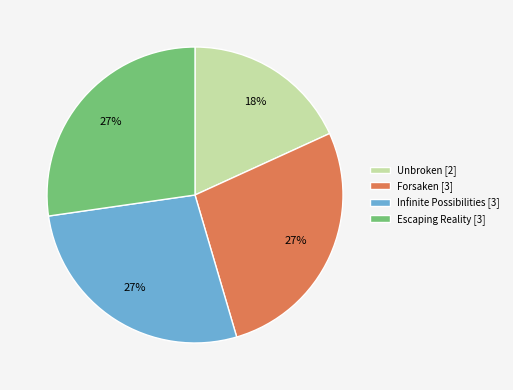

To the nearest percent, what is the difference between the largest and smallest slice percentages?

9%